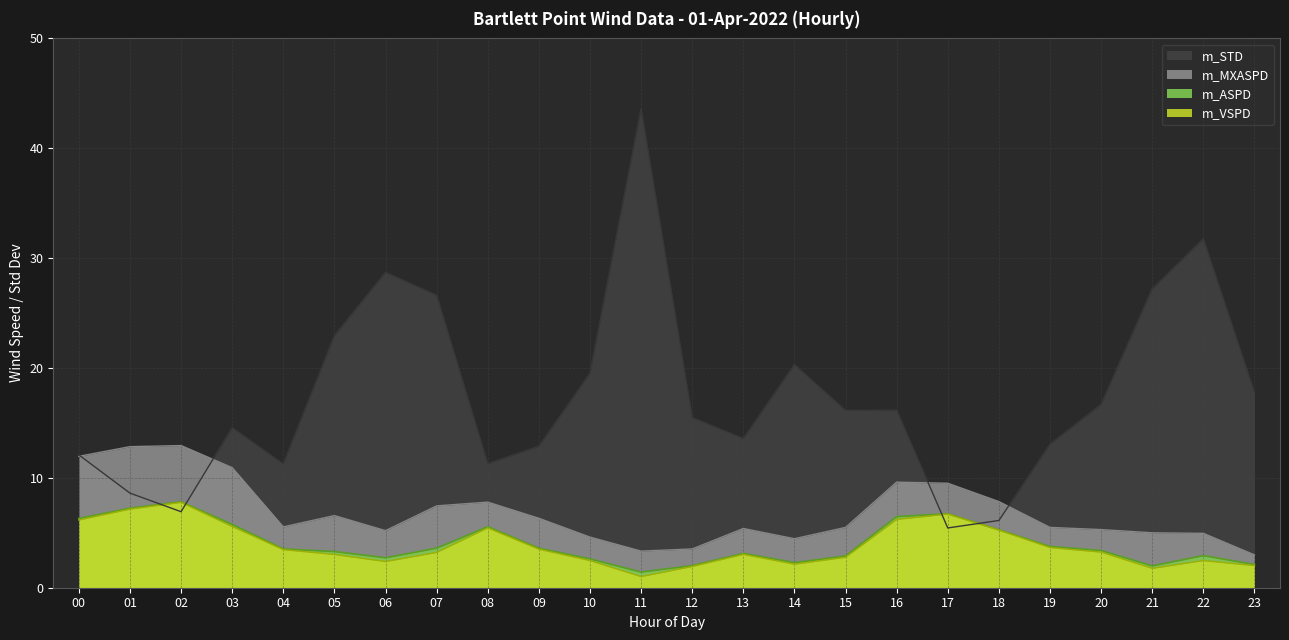

What are all the series names shown in the legend?

m_ASPD, m_VSPD, m_MXASPD, m_STD